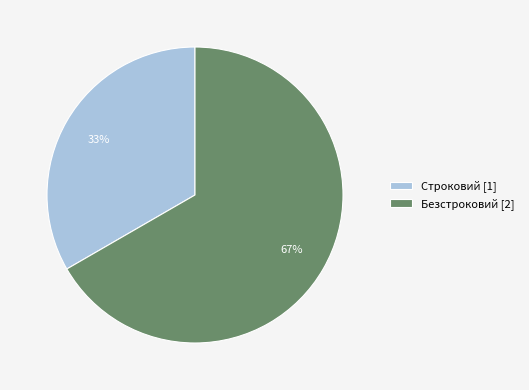

Which slice is the smallest?

Строковий